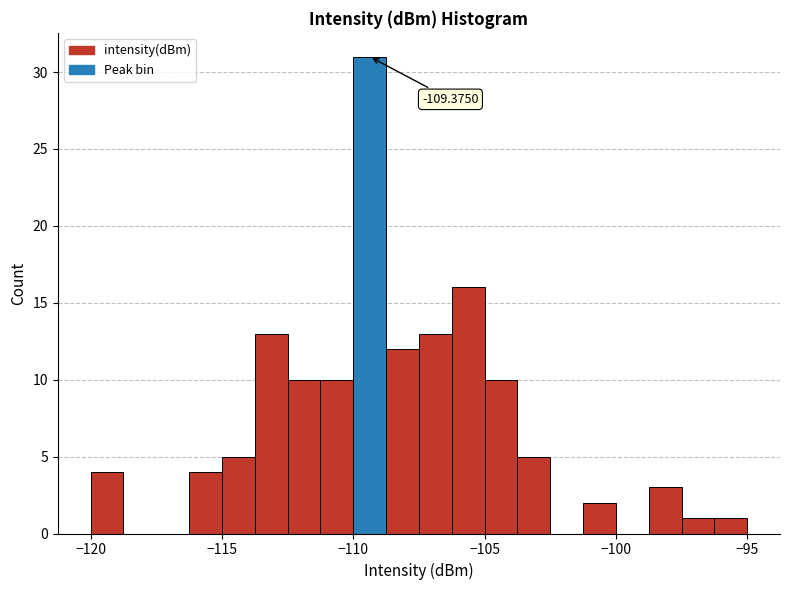

Read against the x-axis, roughly where is the centre of the tallest bar?

-109.5